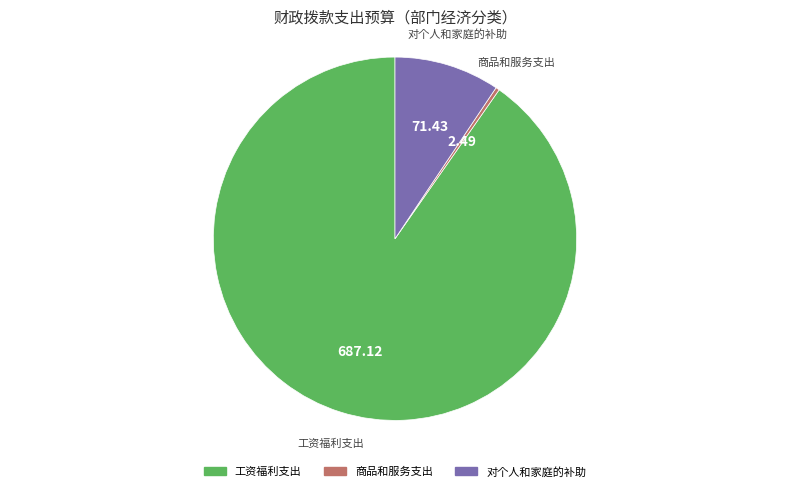

What is the largest slice in the pie chart?

工资福利支出